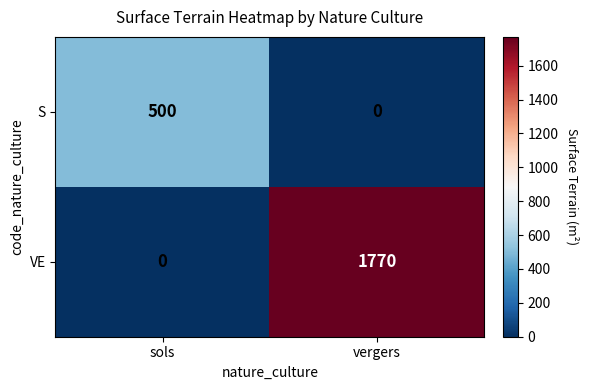

What is the total value across all series at sols?

500